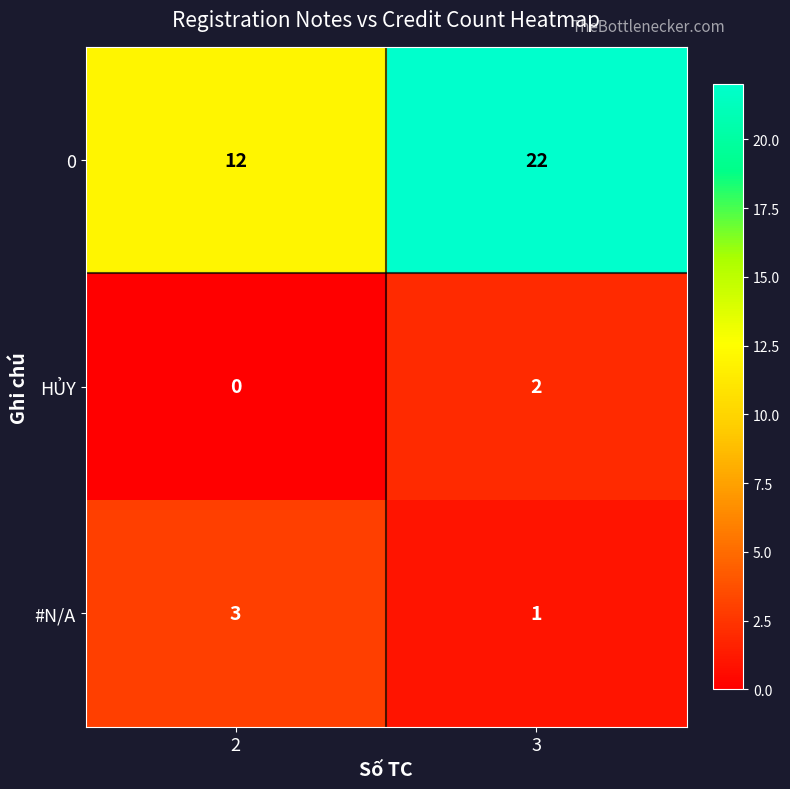

List the series in order of their peak value, lowest first.

HỦY, #N/A, 0